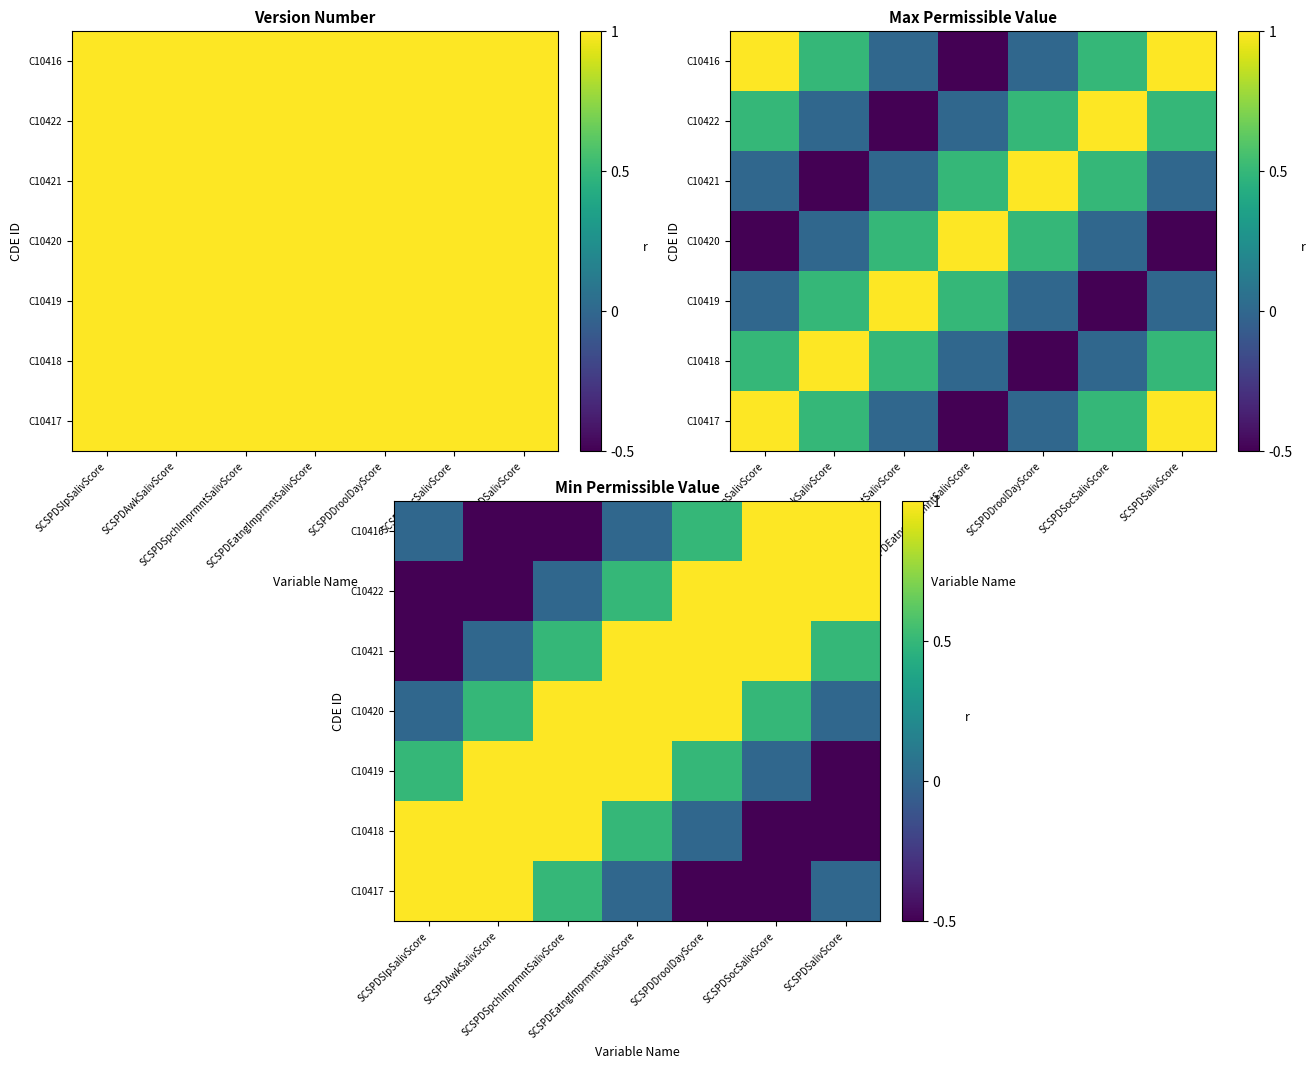

At how many categories does at least one series exceed 0?

7